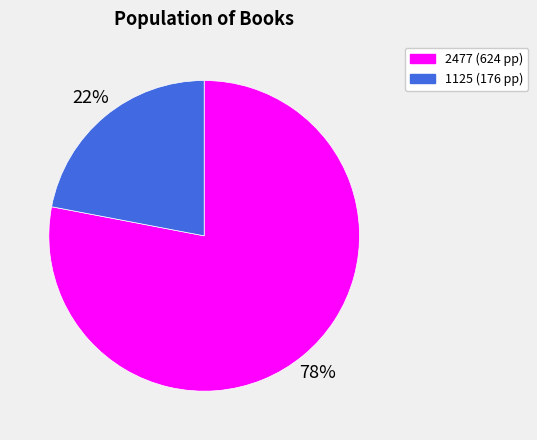

Which category has the smallest portion of the pie?

1125